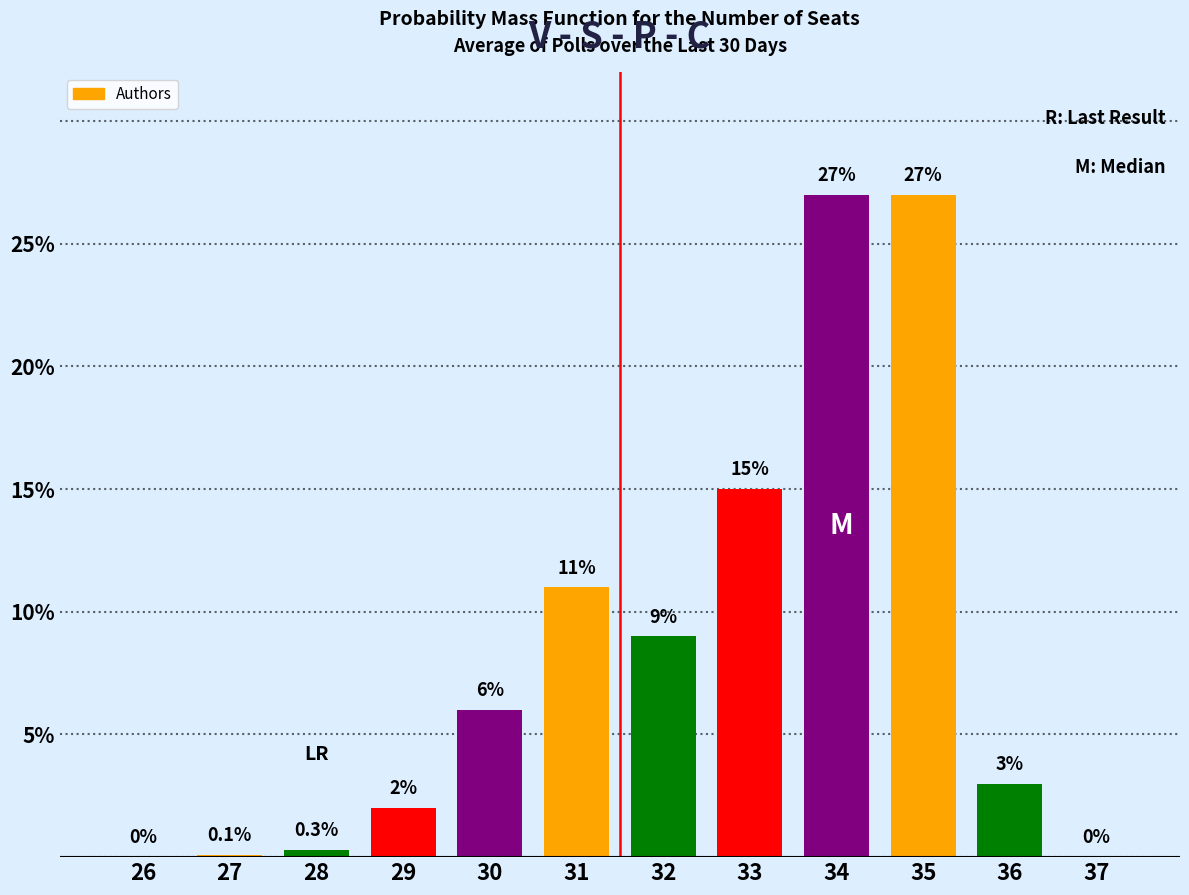

True or false: the data shows 2.0 at 29.

True